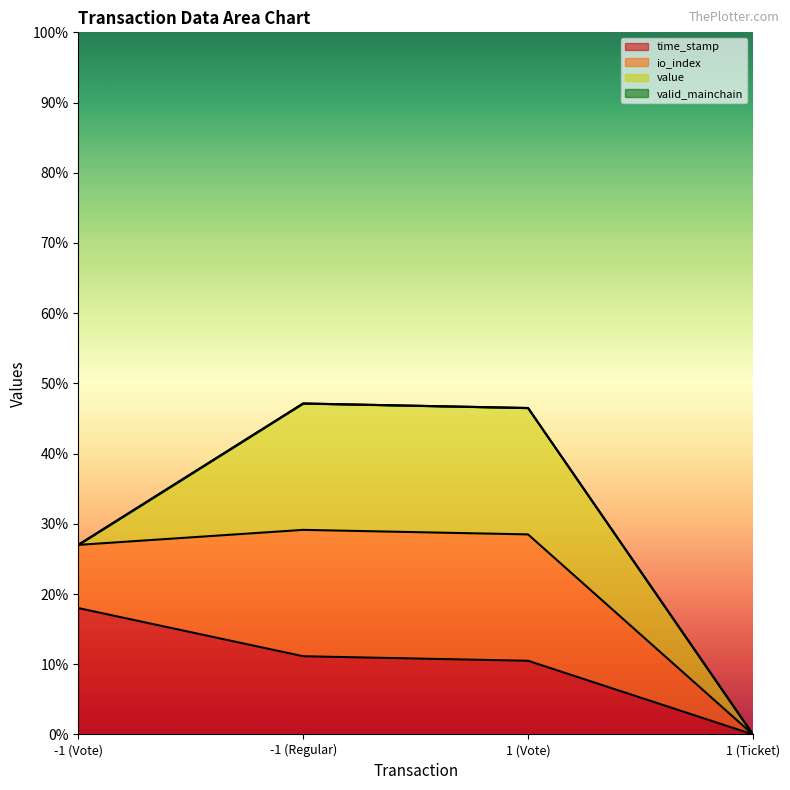

How many categories are shown in the chart?

4